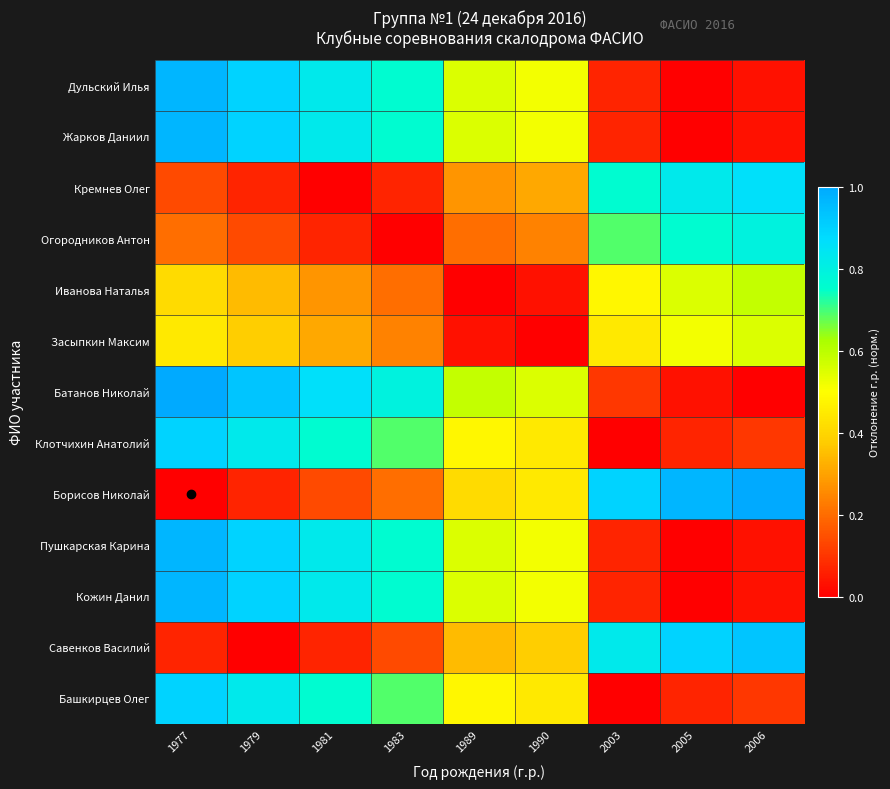

At which category does the chart reach its peak across all series?

1977